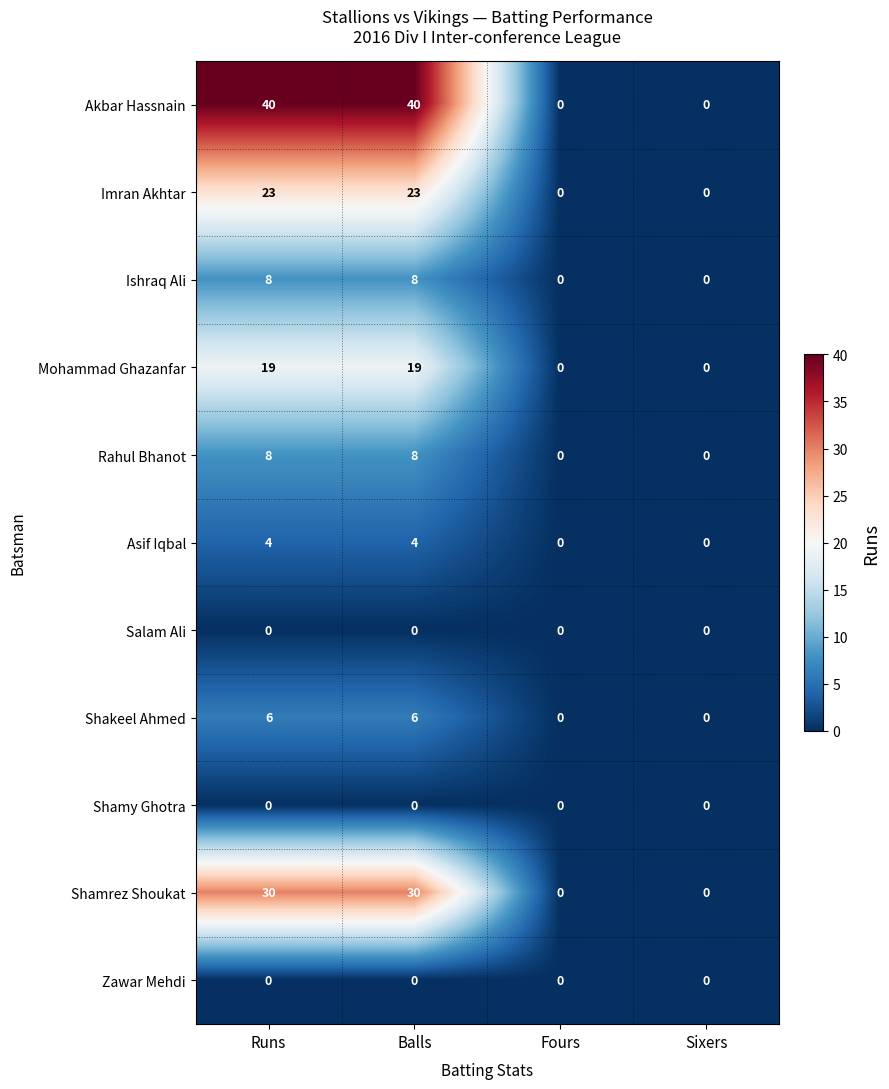

Count the Shamrez Shoukat values in the range 0 to 30.

4